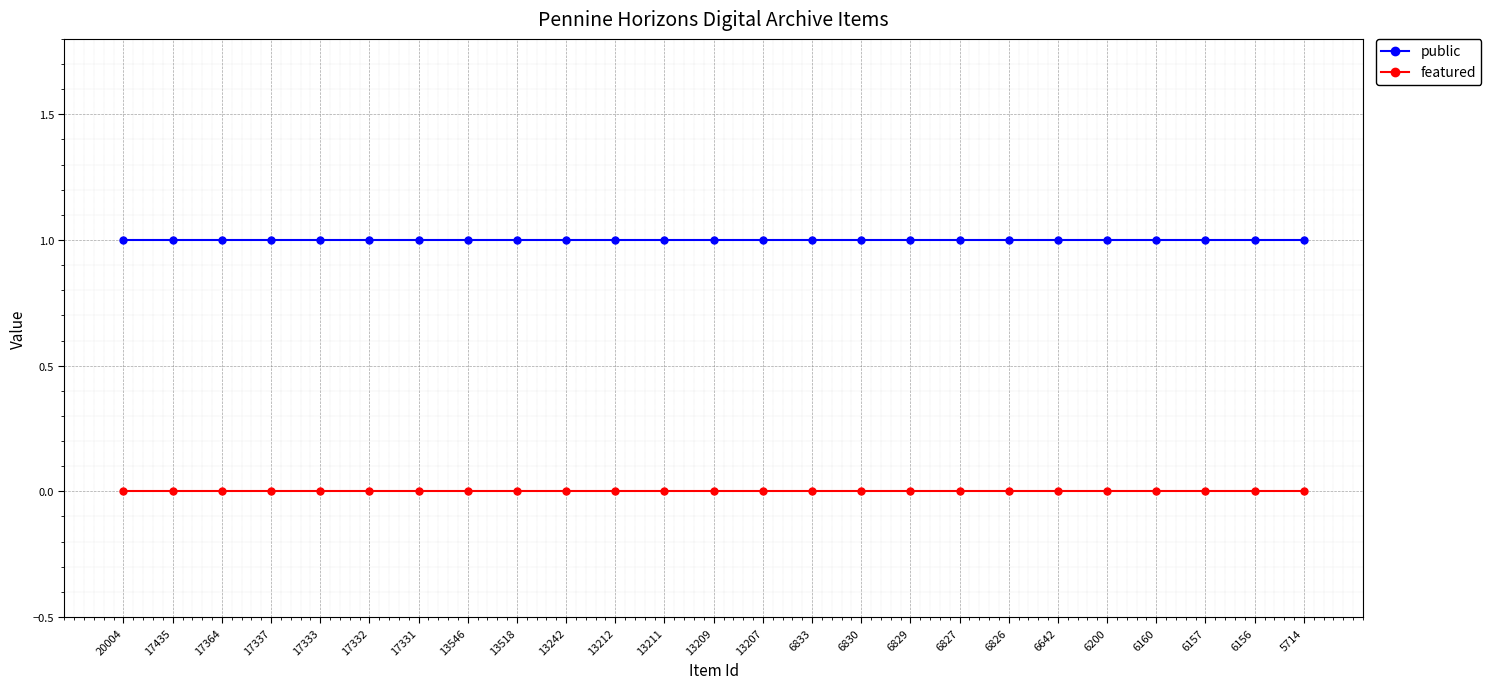

Is the value of public at 17333 greater than the value of featured at 13212?

Yes